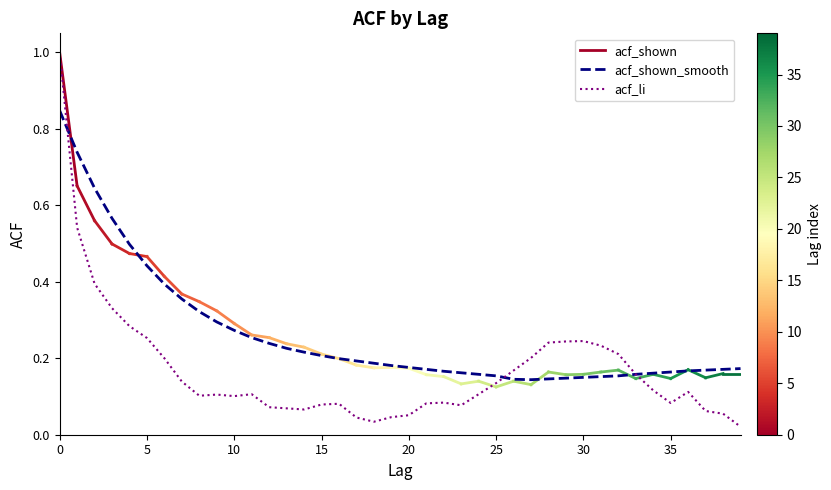

How many times do acf_shown_smooth and acf_li cross each other?

2